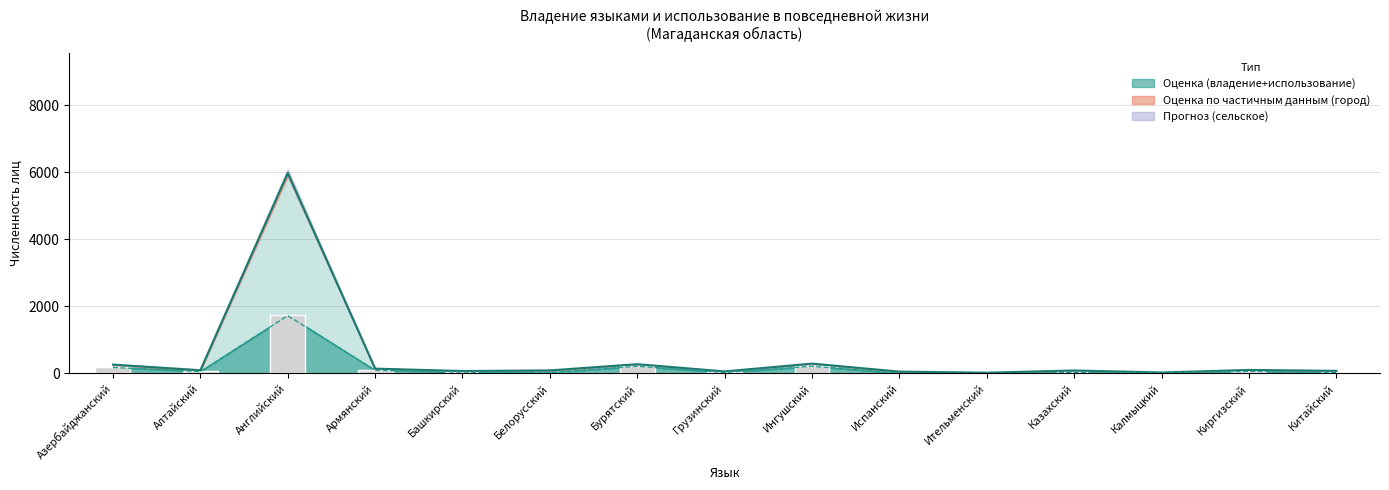

Does the chart contain stacked bars?

No